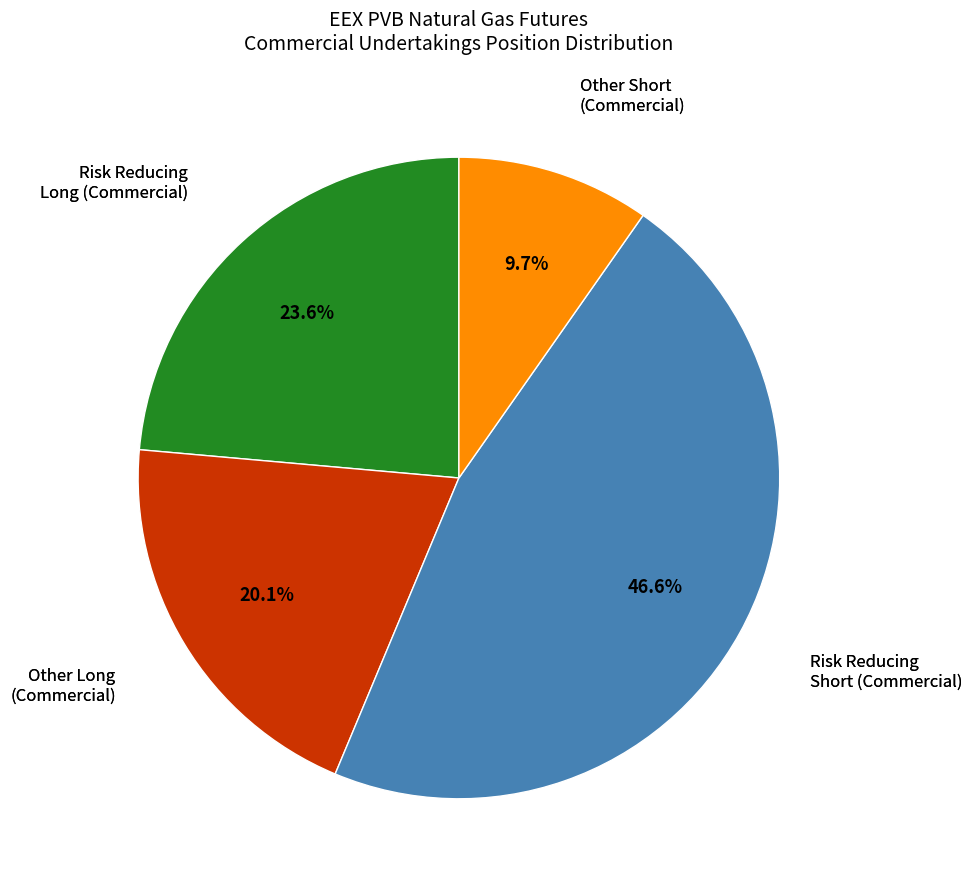

Is there a majority slice in this chart?

No